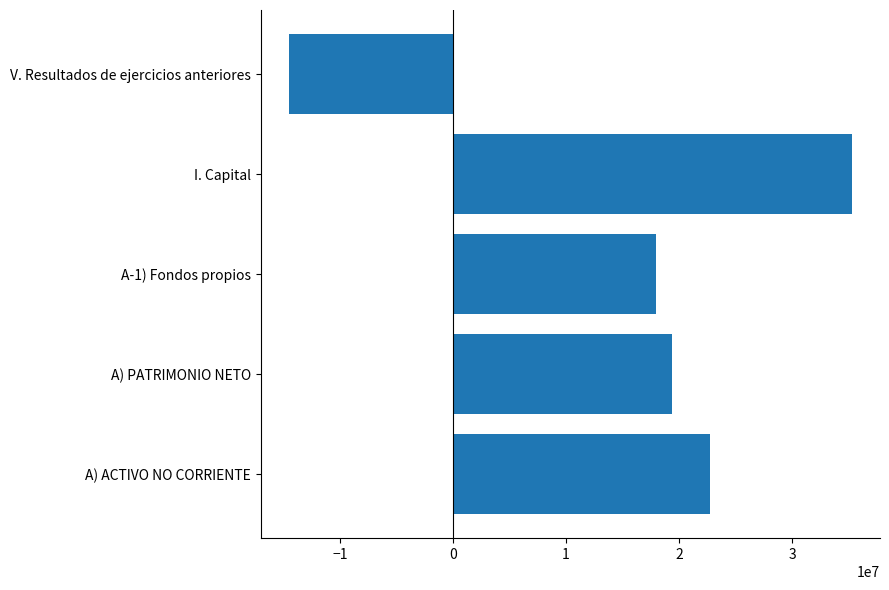

At which label is the value closest to 10371471?

A-1) Fondos propios